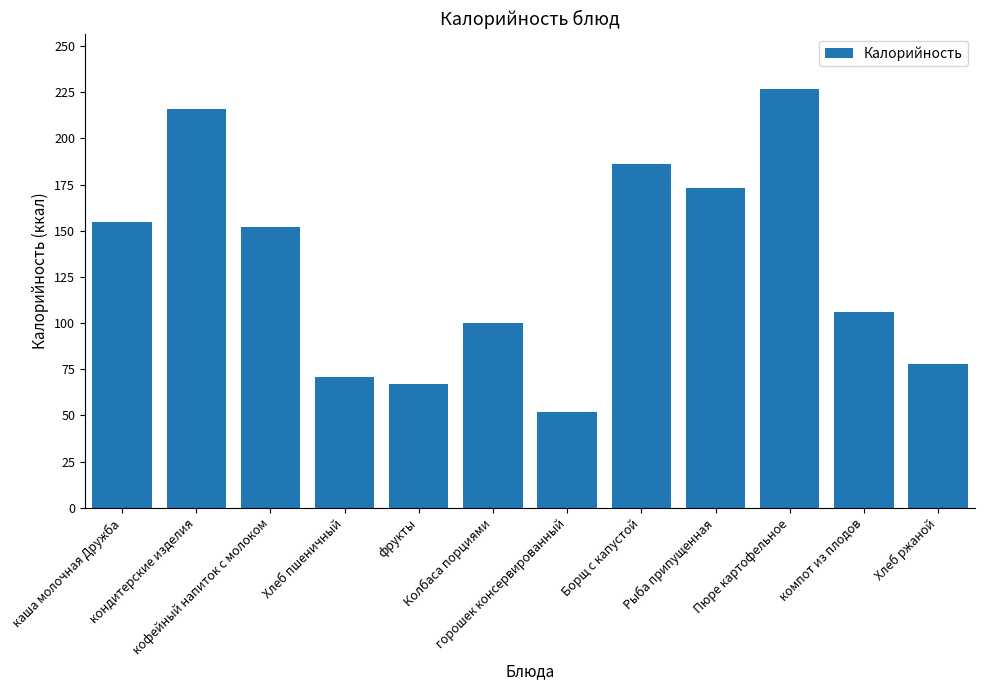

Which has a higher value, Борщ с капустой or Рыба припущенная?

Борщ с капустой